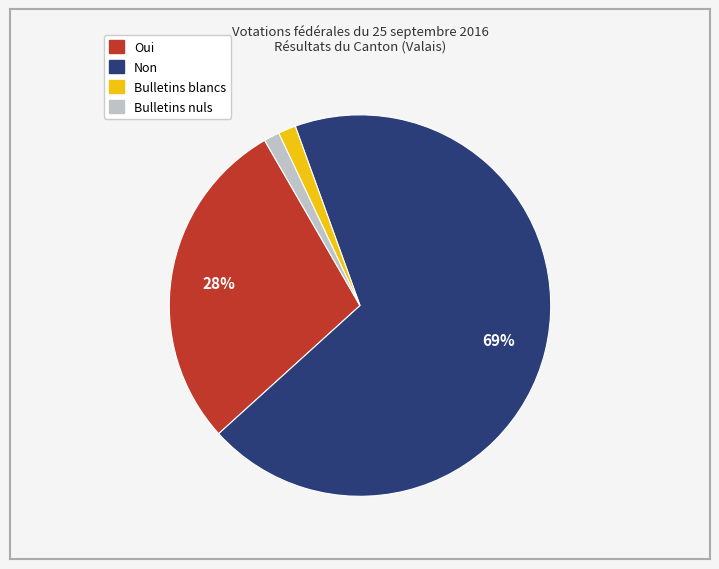

Which category has the biggest portion of the pie?

Non